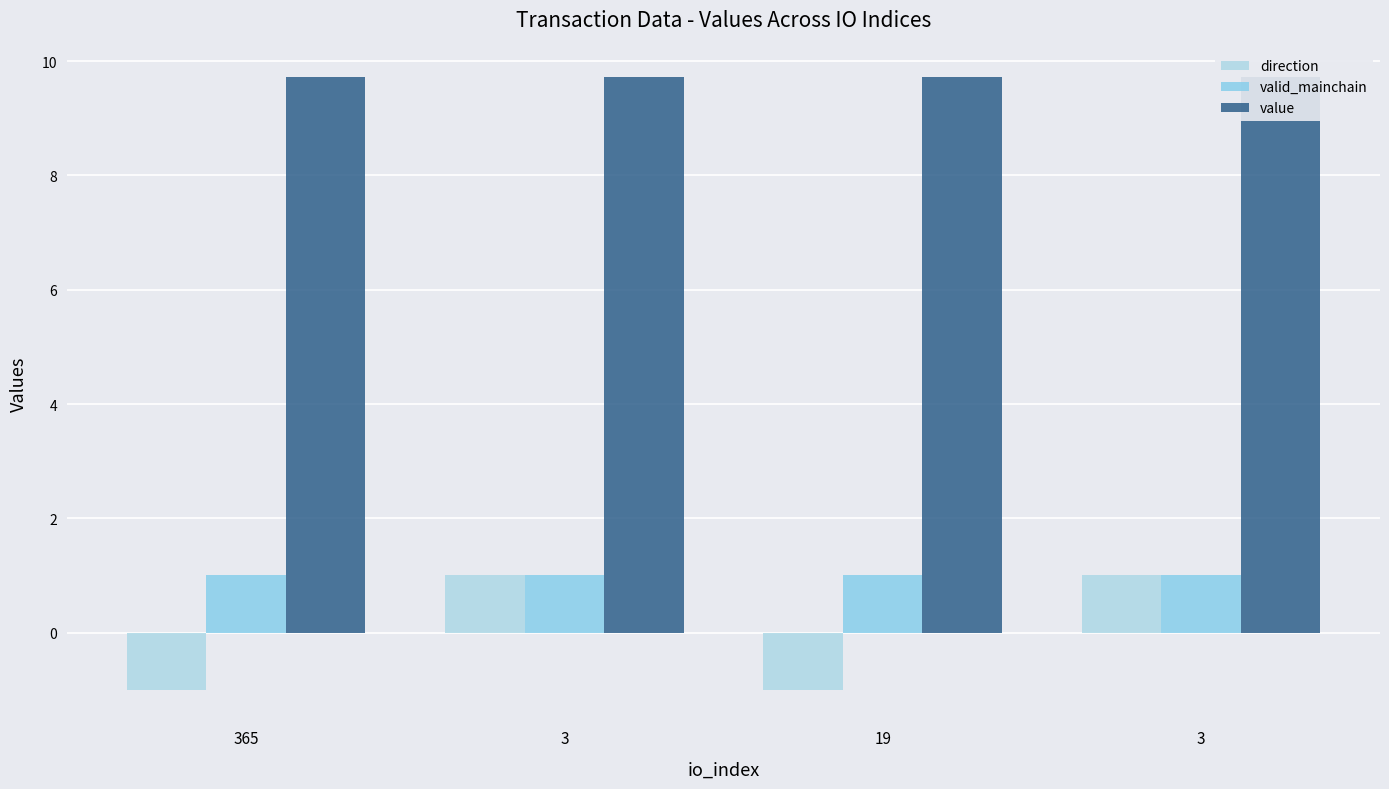

At how many categories does at least one series exceed 5?

4